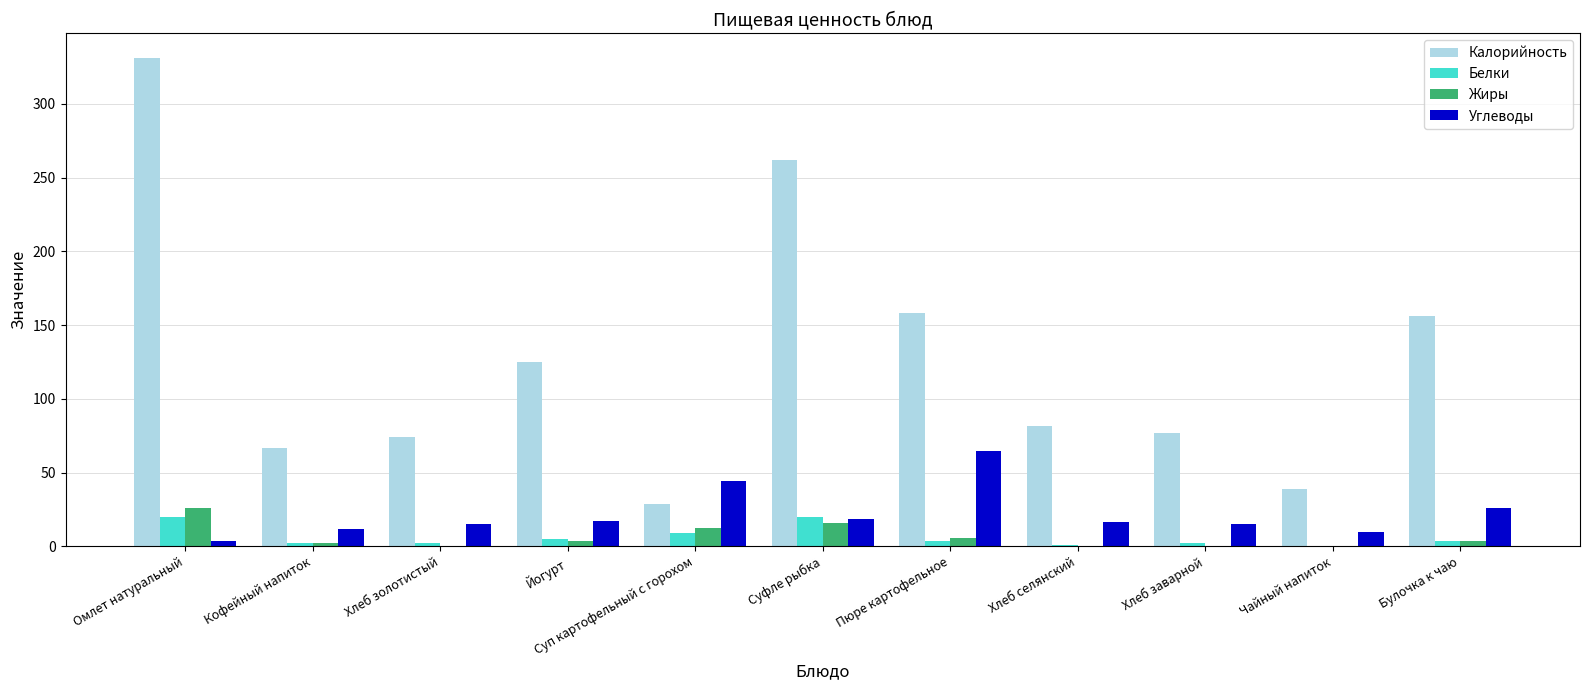

At which category is the sum across all series the highest?

Омлет натуральный